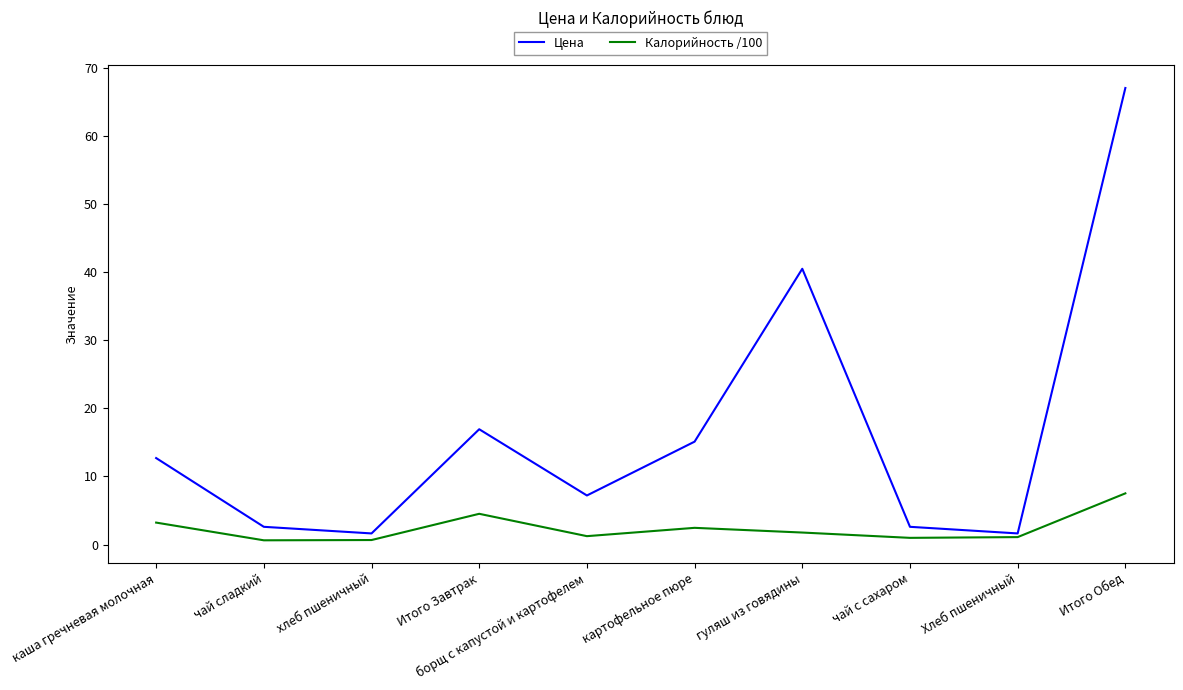

At which category is the sum across all series the highest?

Итого Обед